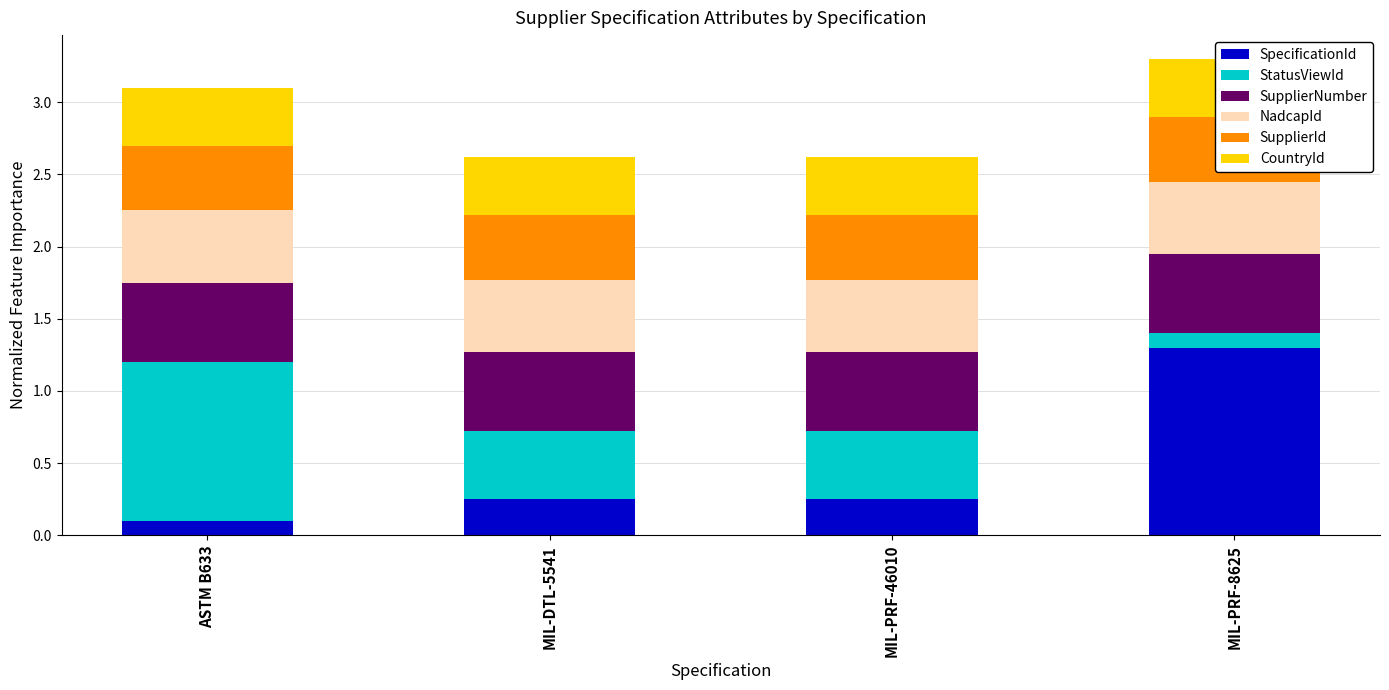

What is the value of the SupplierId bar at the 1st from the left?

0.5